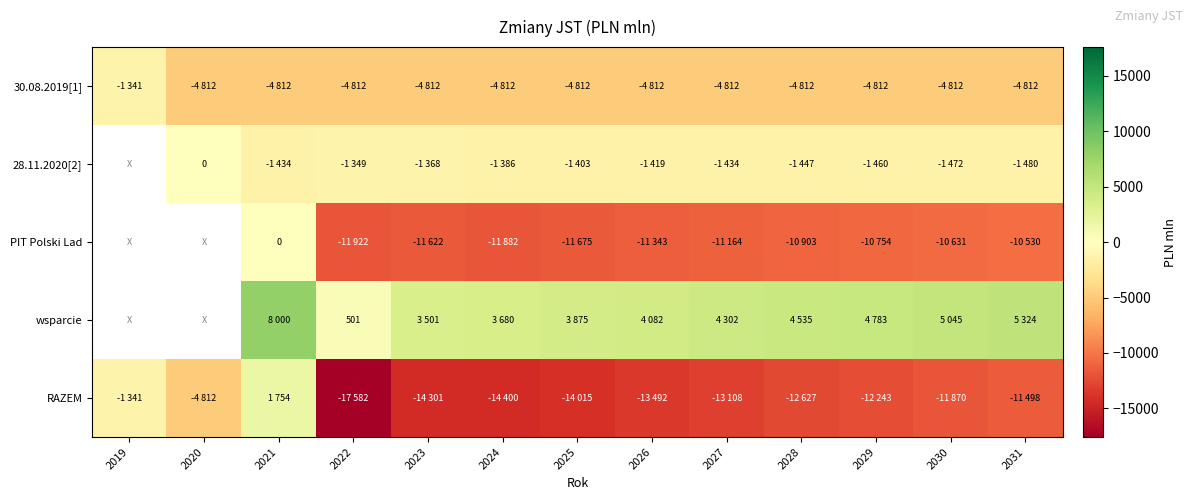

How many categories are shown in the chart?

13